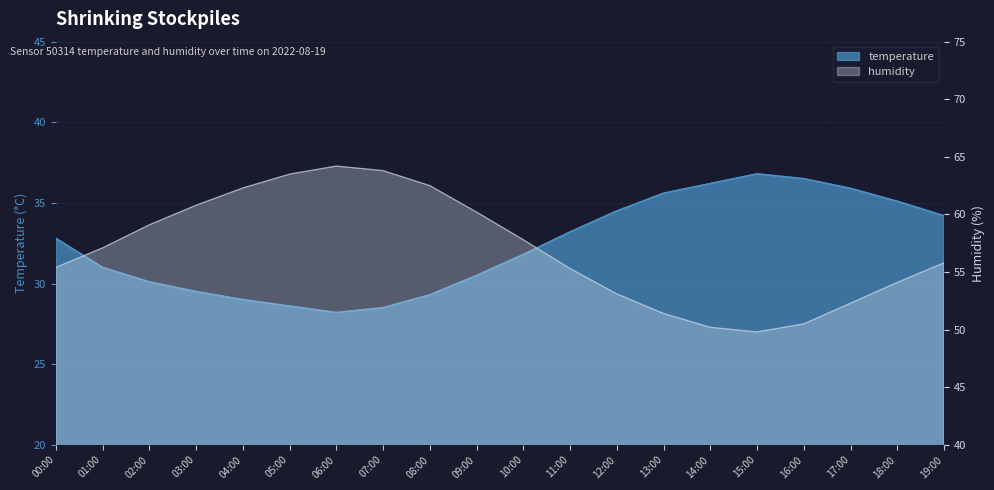

What is the maximum value for humidity?

64.2